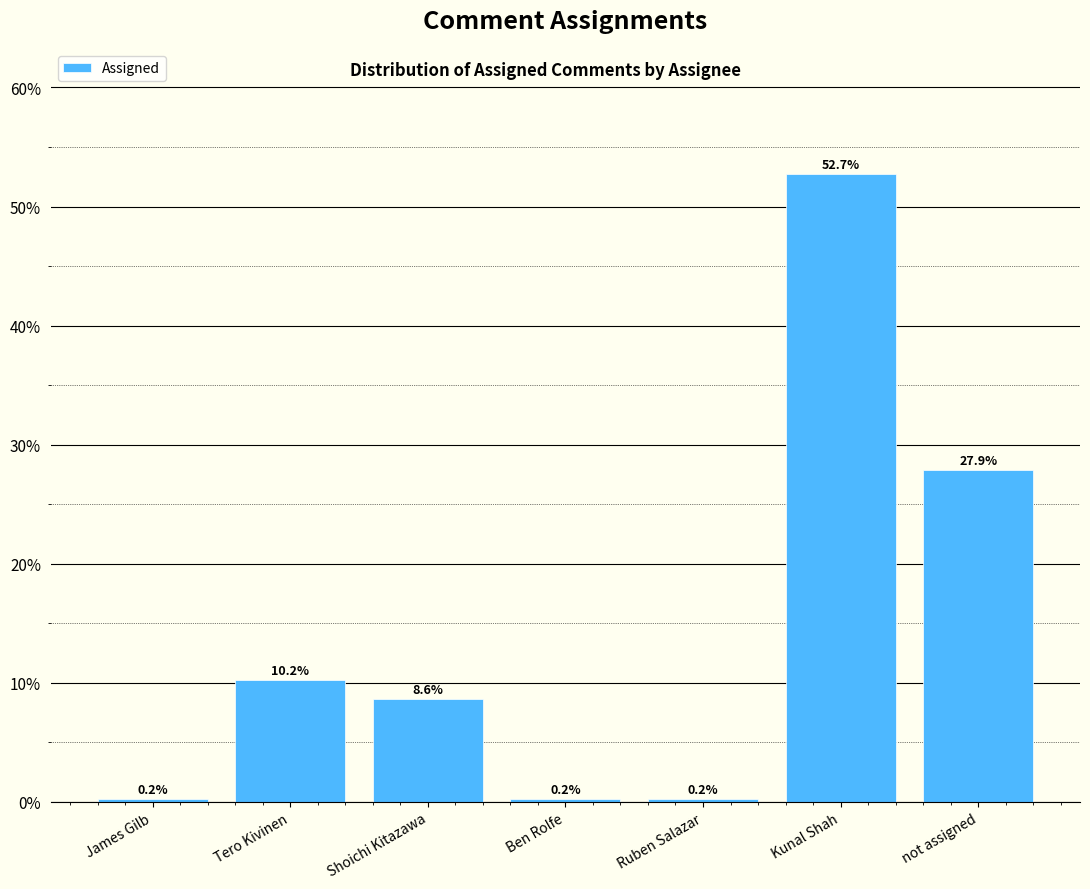

Reading left to right, what are all the values shown in this chart?

James Gilb=0.2	Tero Kivinen=10.2	Shoichi Kitazawa=8.6	Ben Rolfe=0.2	Ruben Salazar=0.2	Kunal Shah=52.7	not assigned=27.9